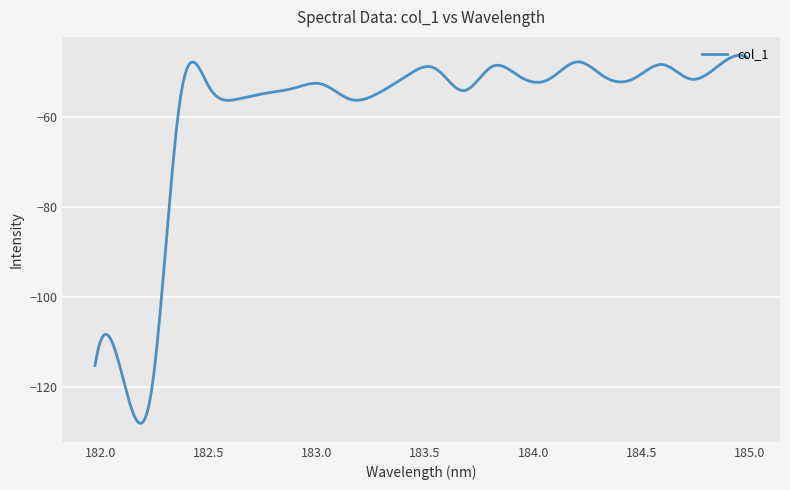

What is the minimum value shown in the chart?

-128.1